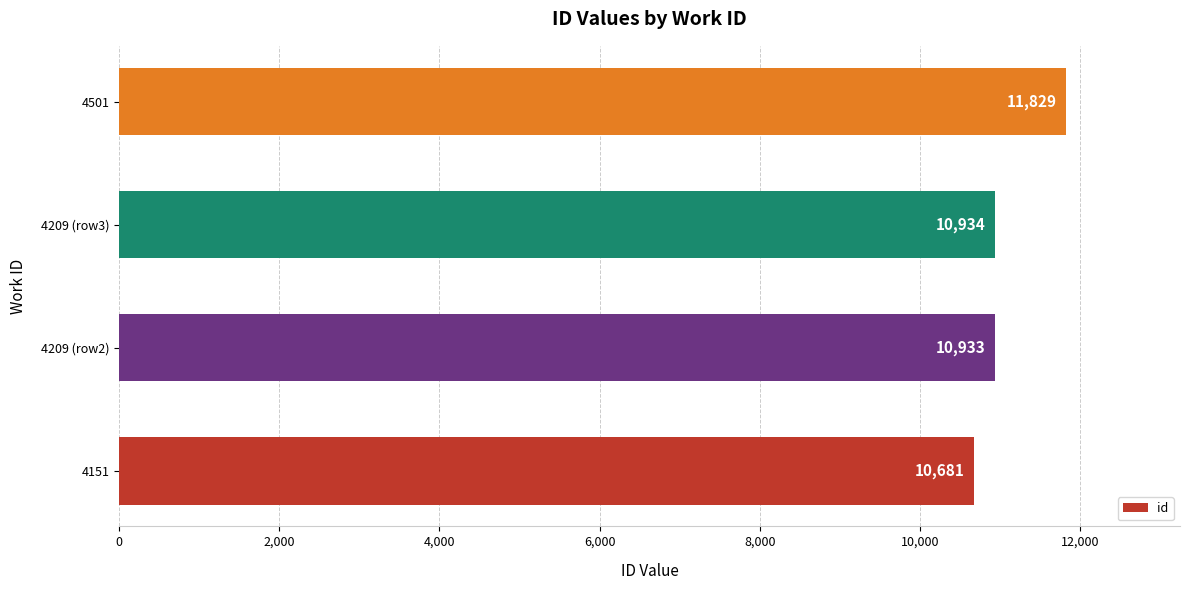

Rank the categories by value from highest to lowest.

4501, 4209 (row3), 4209 (row2), 4151